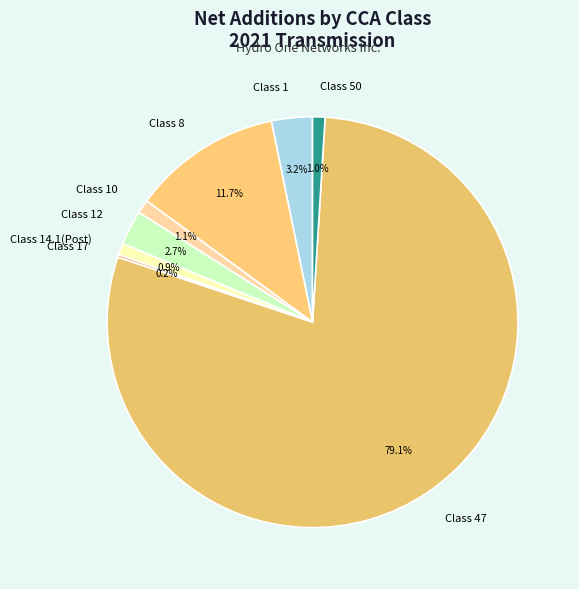

Does any single category account for the majority?

Yes